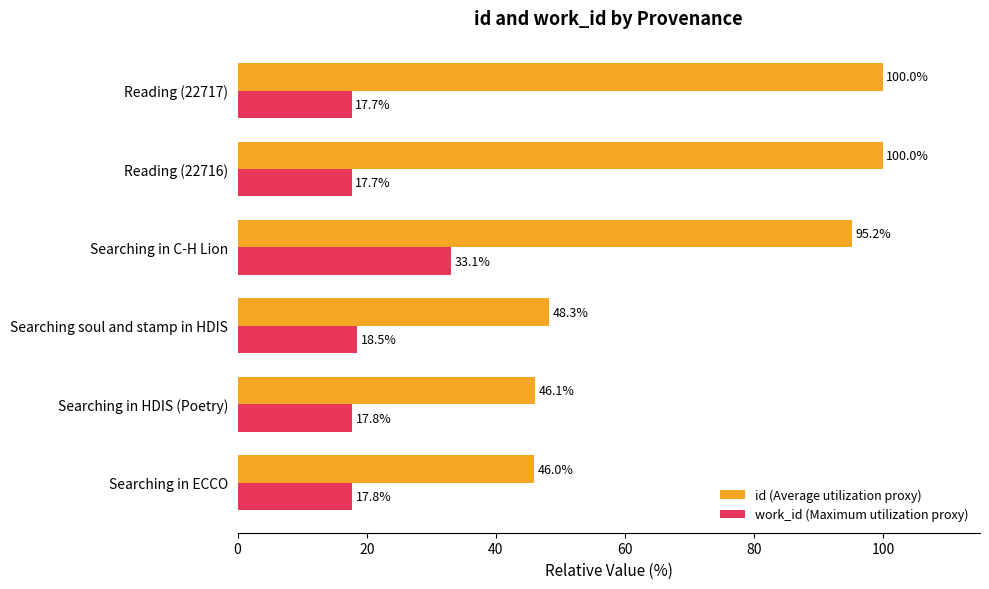

What is the sum of all work_id (Maximum utilization proxy) values?

122.6